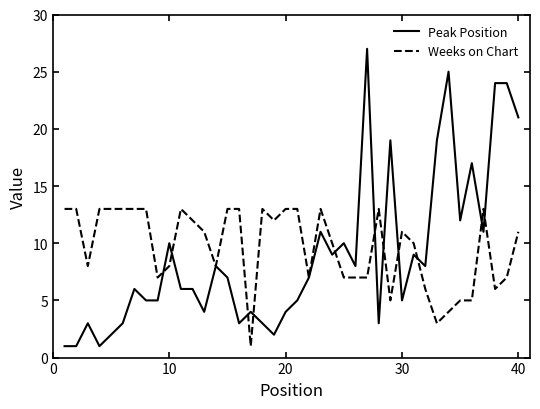

Which series has the widest spread of values?

Peak Position